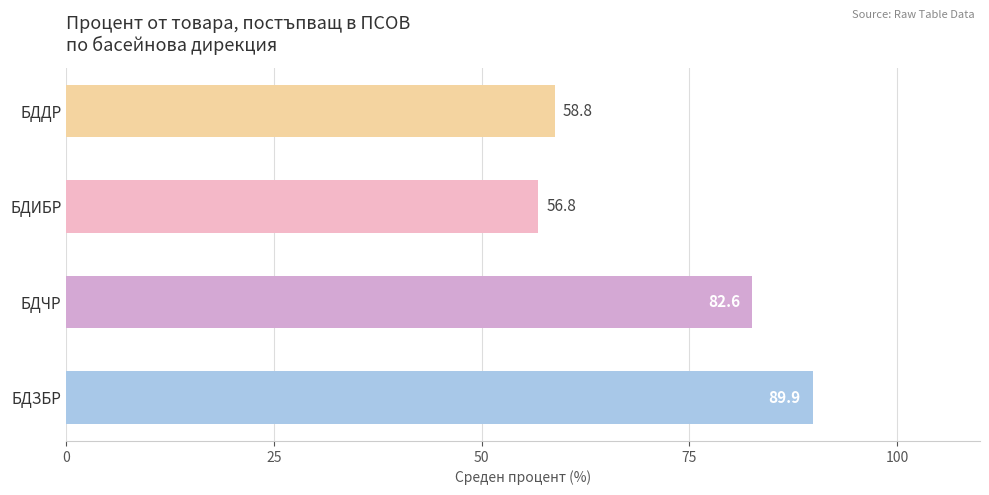

Reading bottom to top, list all the values displayed in this chart.

89.9	82.6	56.8	58.8